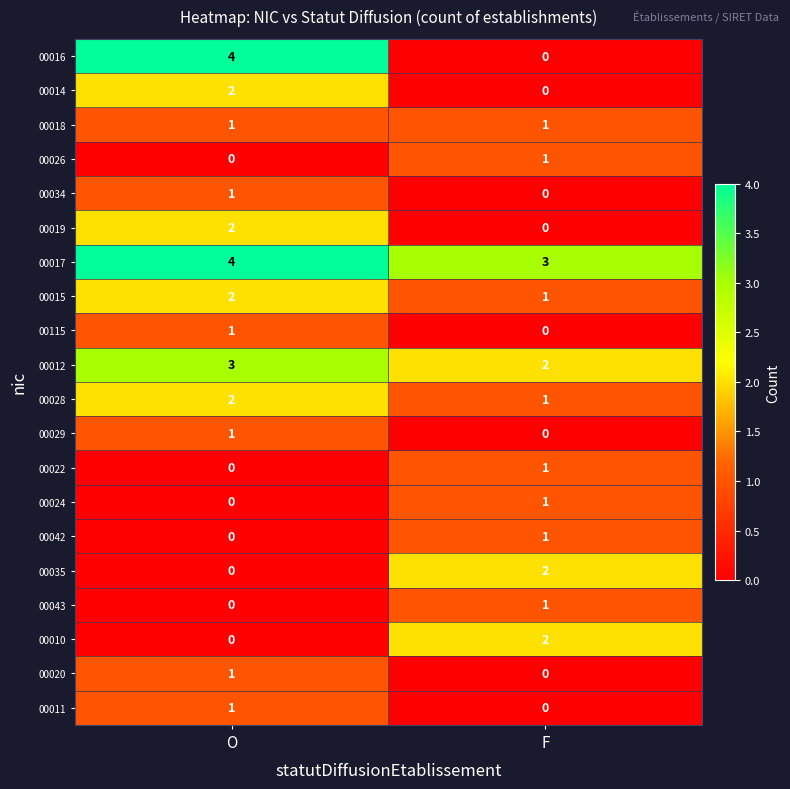

What is the greatest value displayed?

4